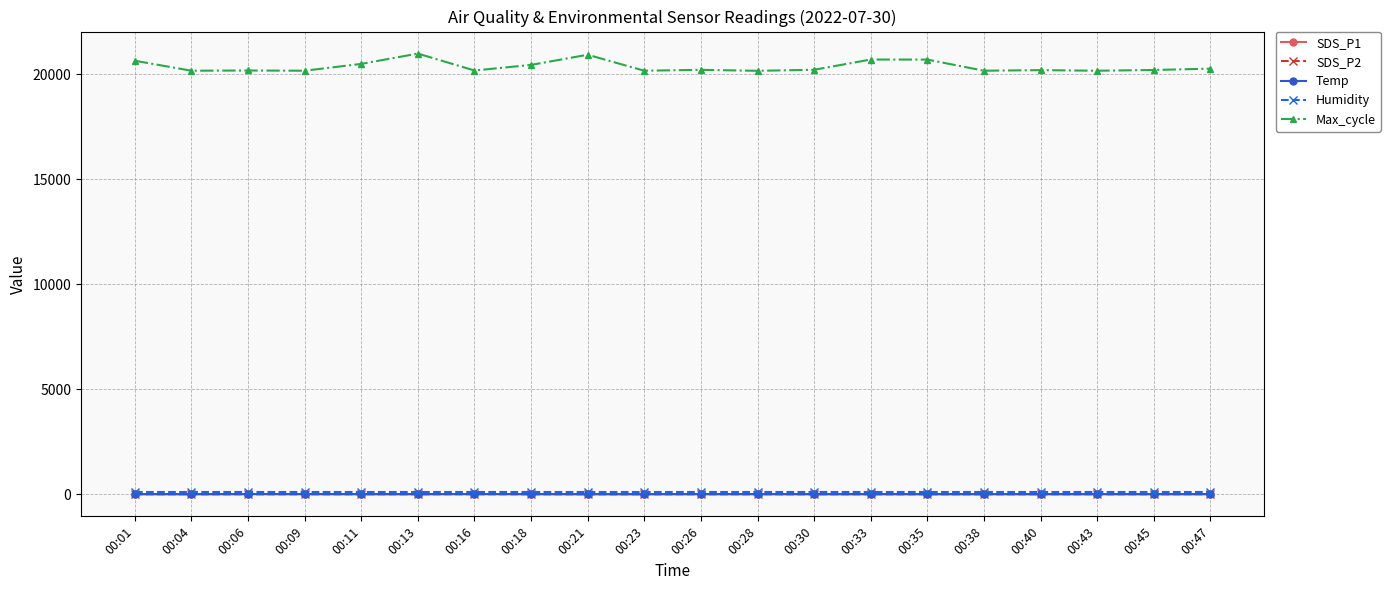

What is the maximum value shown in the chart?

20990.0